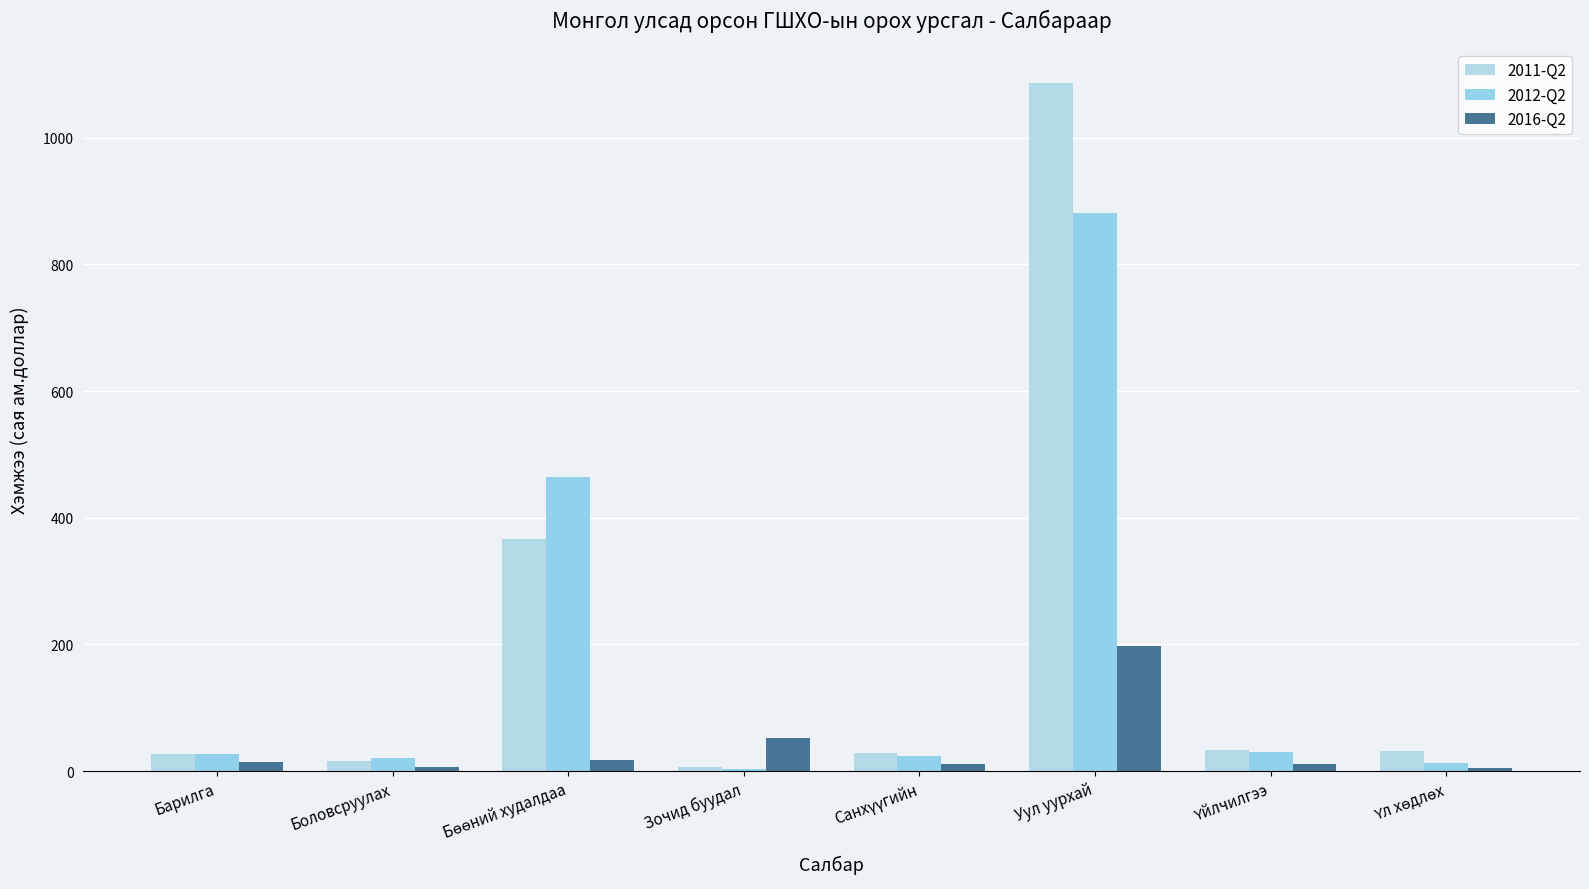

The 2012-Q2 series shows 24.5 at Санхүүгийн. True or false?

True